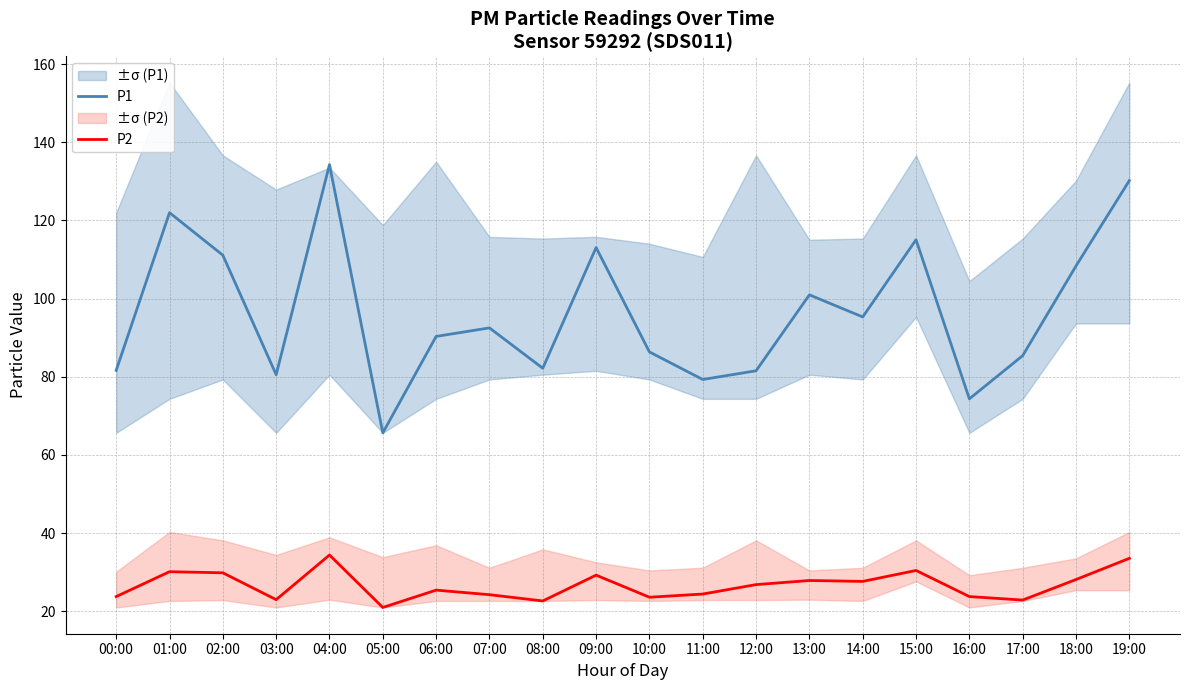

How many data points in P2 are less than 26?

10